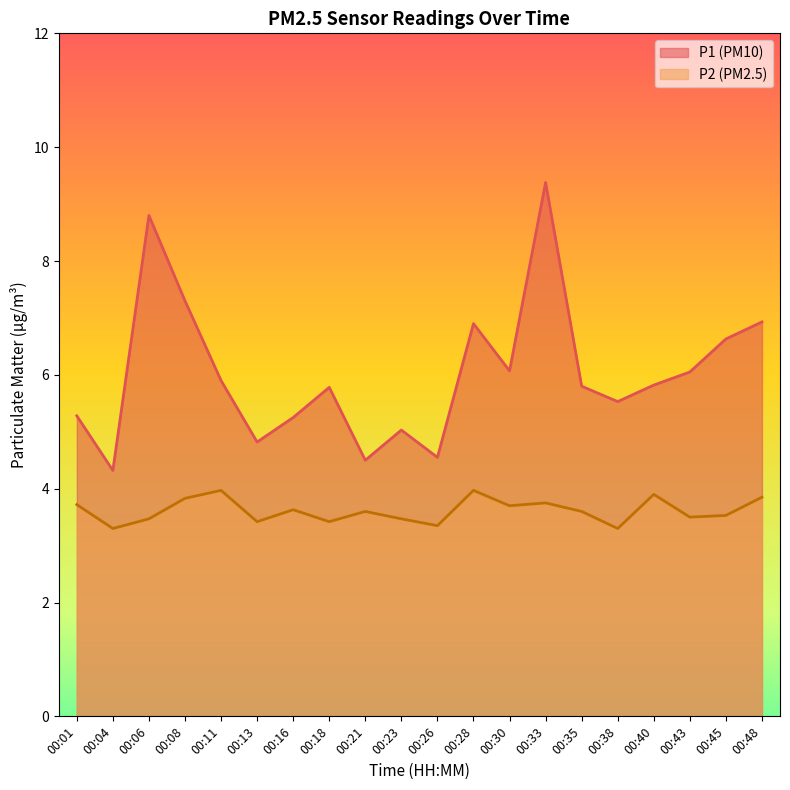

Which series has the largest total across all categories?

P1 (PM10)